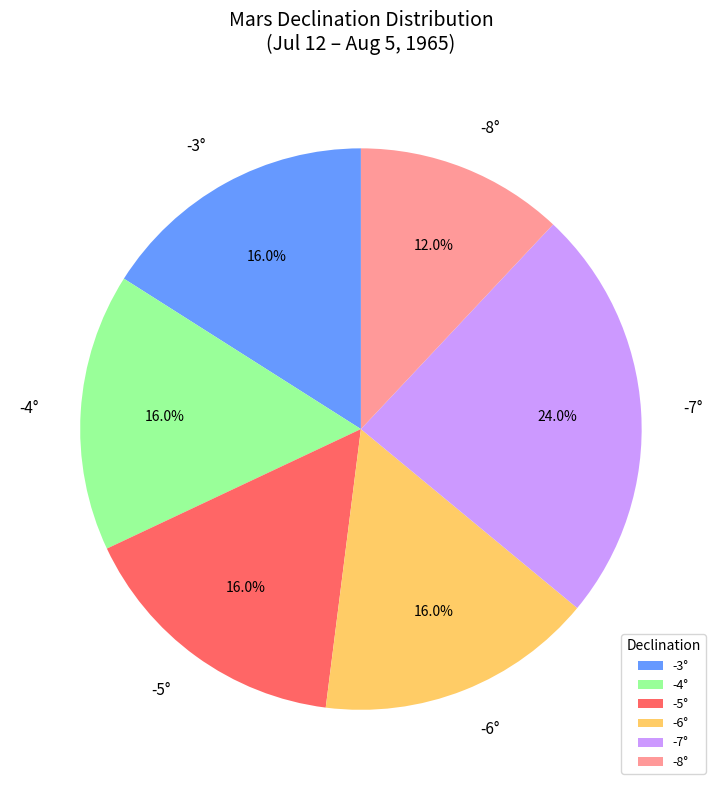

Between -8° and -7°, which is larger?

-7°